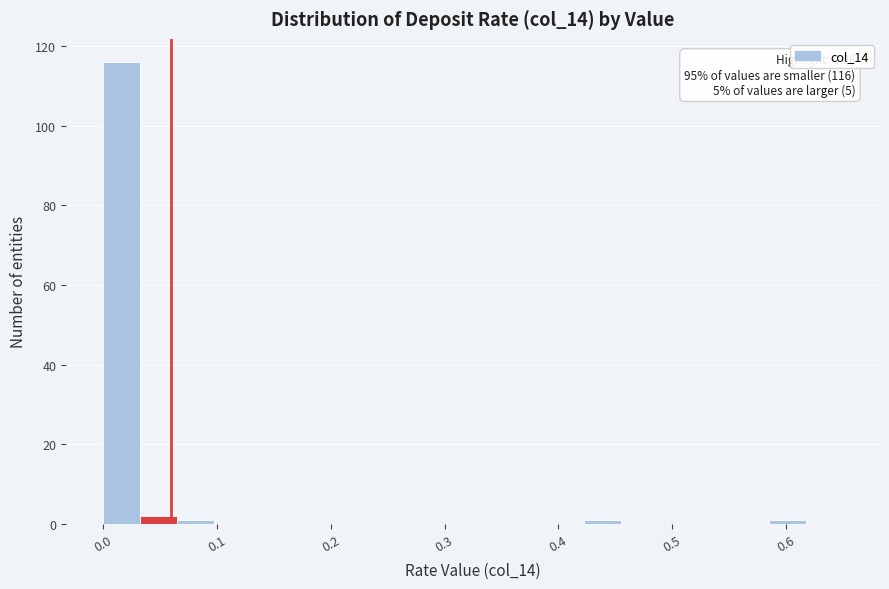

Read against the x-axis, roughly where is the centre of the tallest bar?

0.02